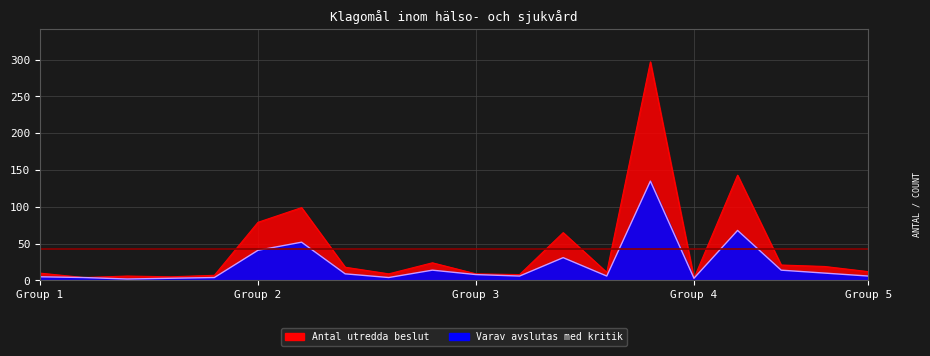

Which label corresponds to the smallest value in the chart?

Handkirurgi